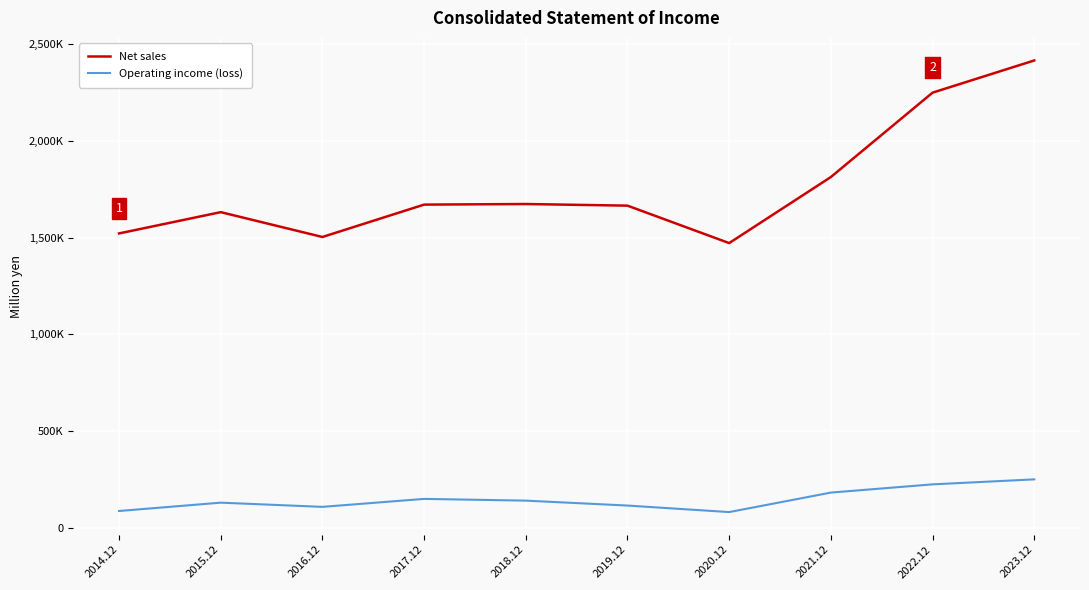

At which category is the sum across all series the highest?

2023.12